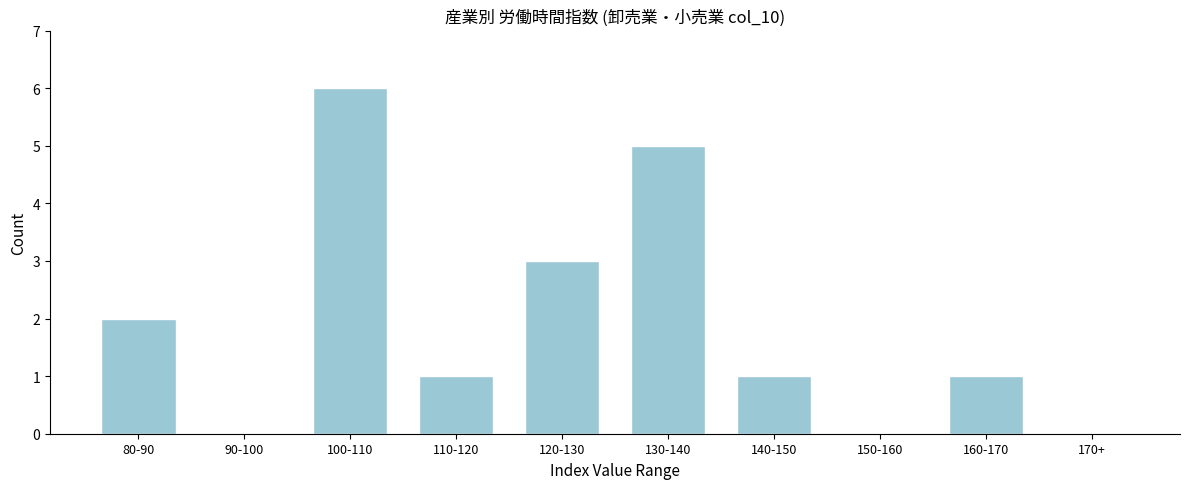

Reading left to right, extract all data points from this chart.

80-90=2	90-100=0	100-110=6	110-120=1	120-130=3	130-140=5	140-150=1	150-160=0	160-170=1	170+=0